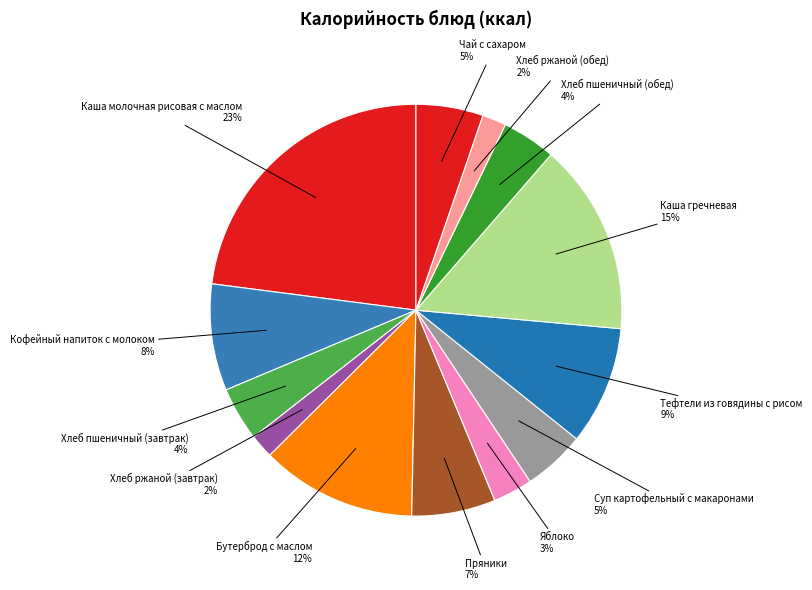

To the nearest percent, what is the average slice percentage?

8%